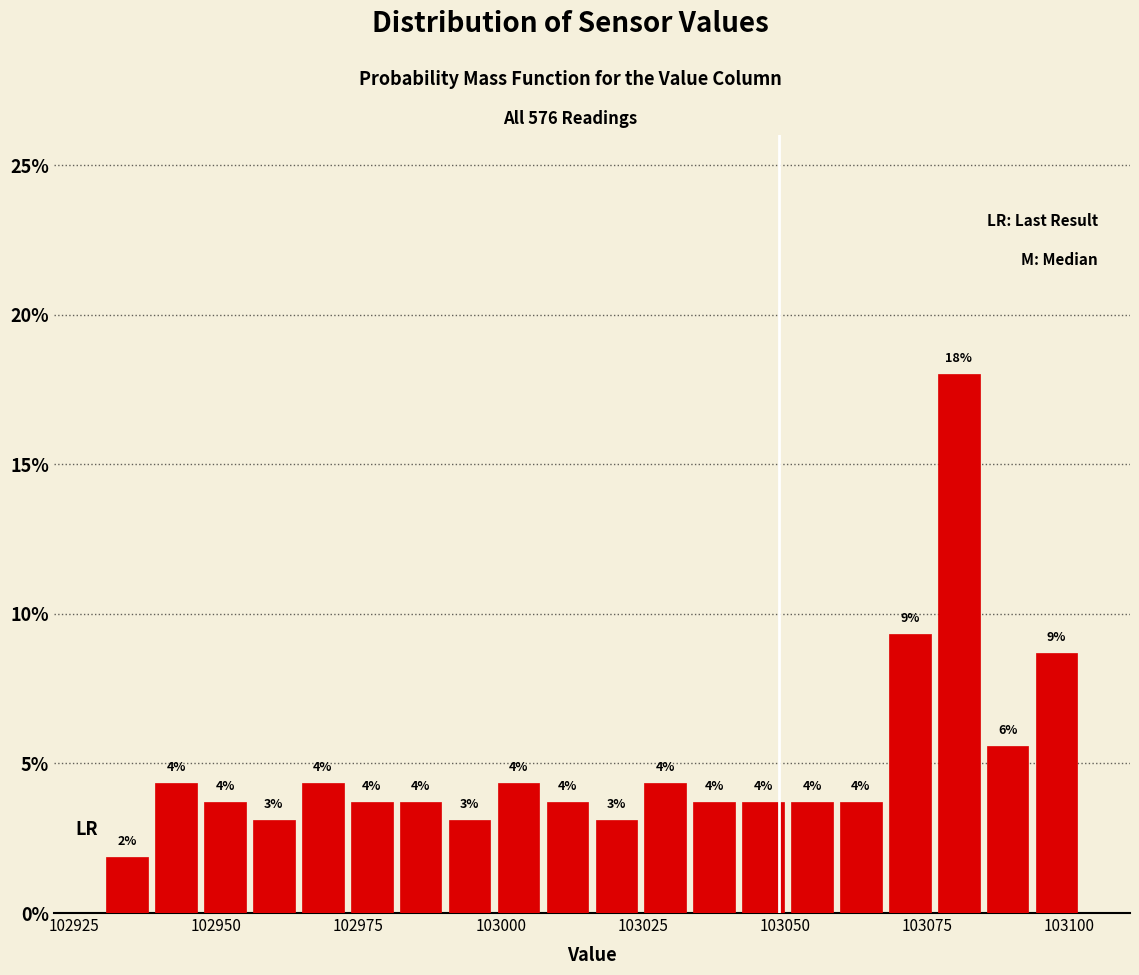

Around what value on the x-axis is the tallest bar? Give the approximate position of its centre, as read against the axis.

103080